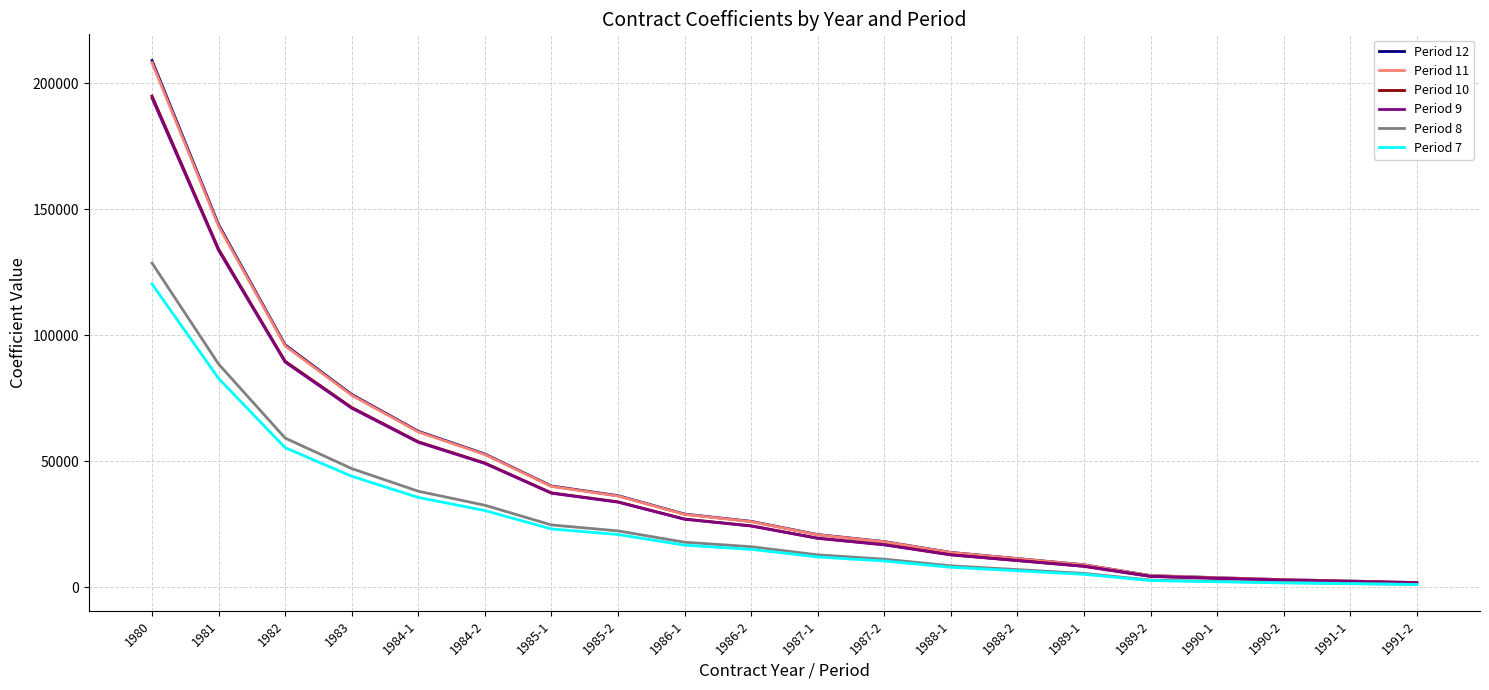

At which category is the sum across all series the highest?

1980